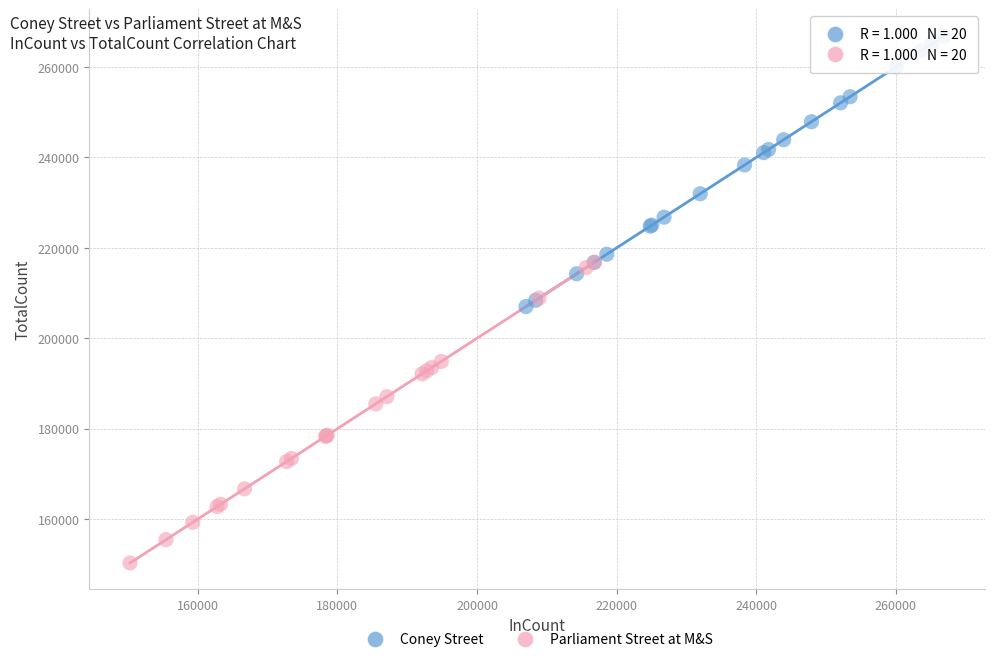

Which series contains the lowest Y value?

Parliament Street at M&S